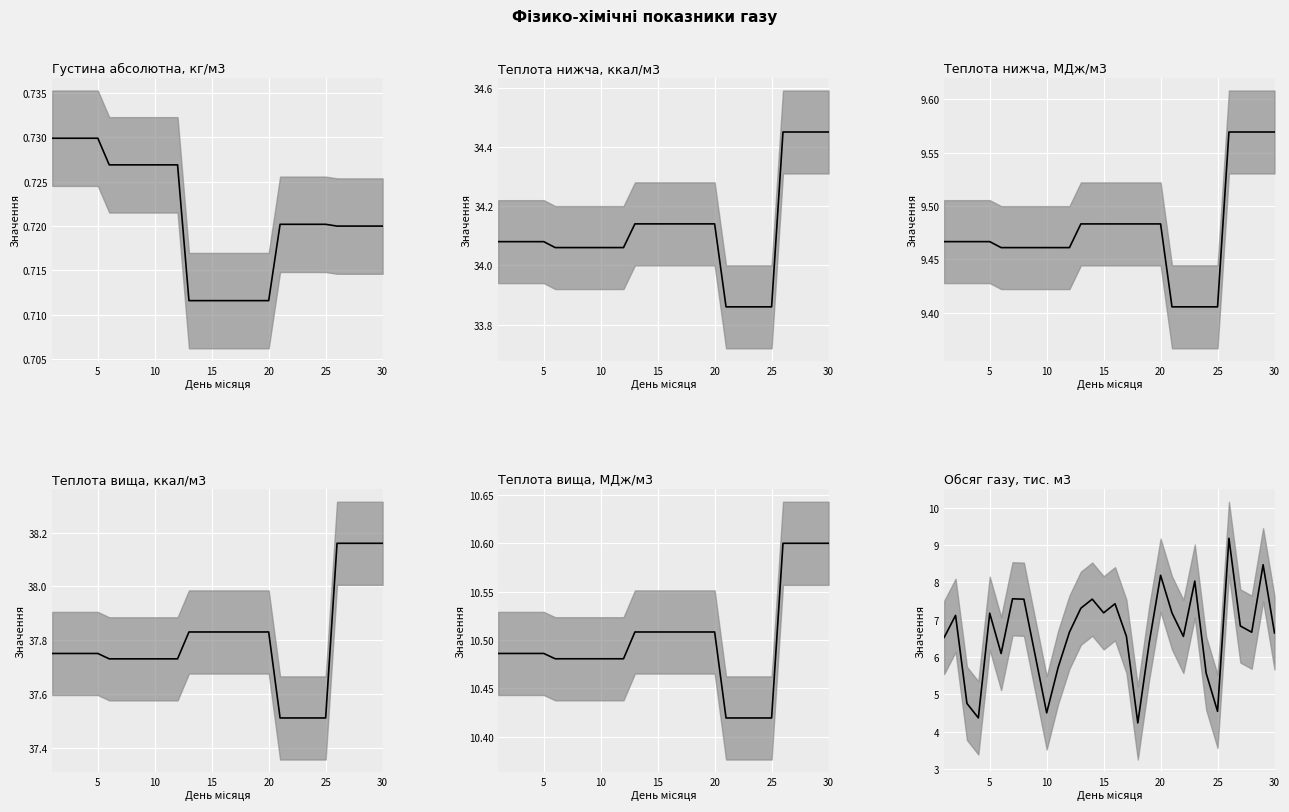

True or false: Теплота згоряння нижча, МДж/м3 has more than 0 interior local peaks.

False